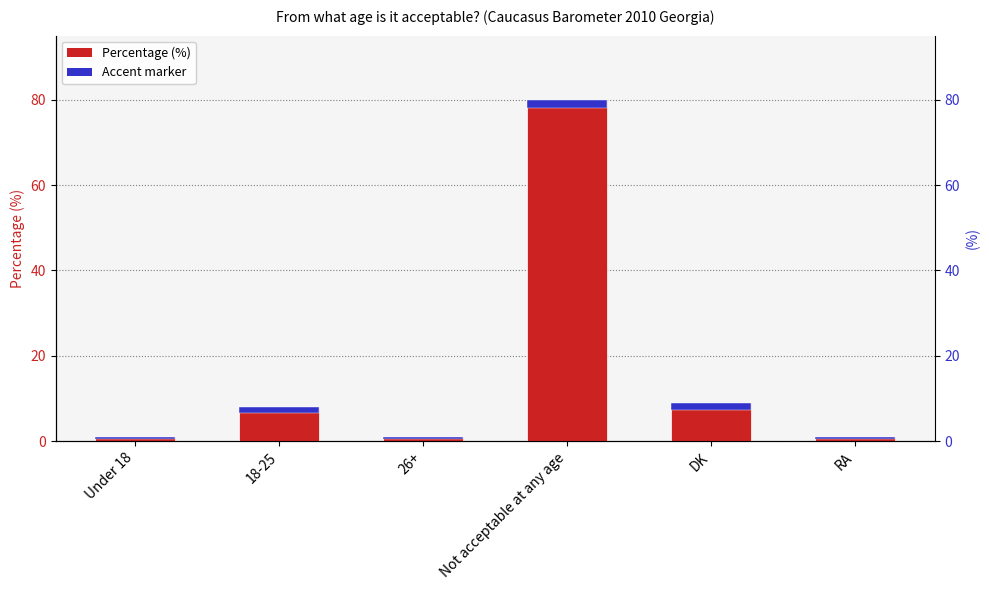

What is the sum of the values at 26+ and 18-25?

9